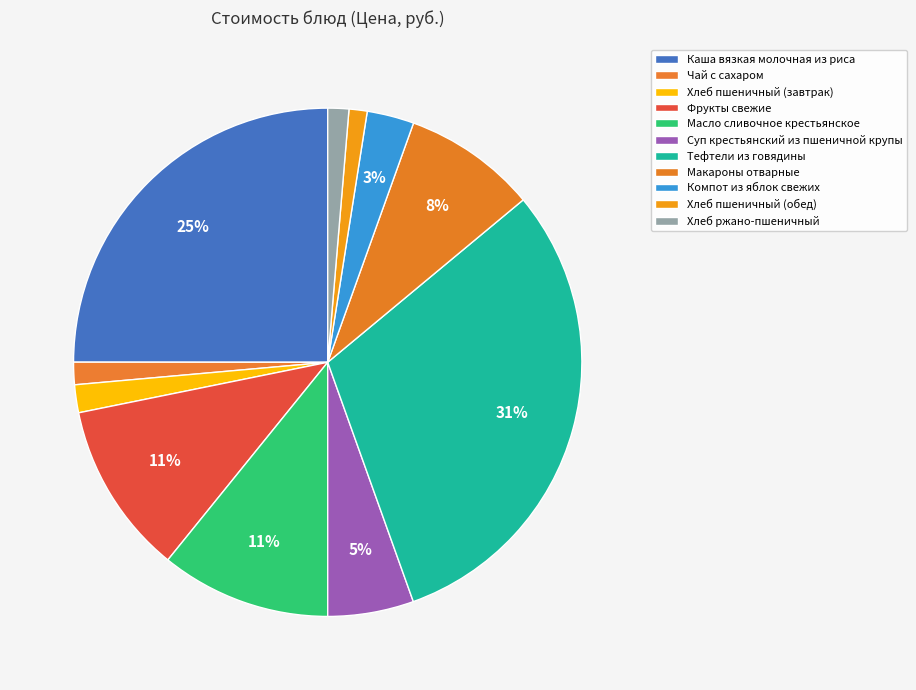

Count the number of slices in the pie.

11